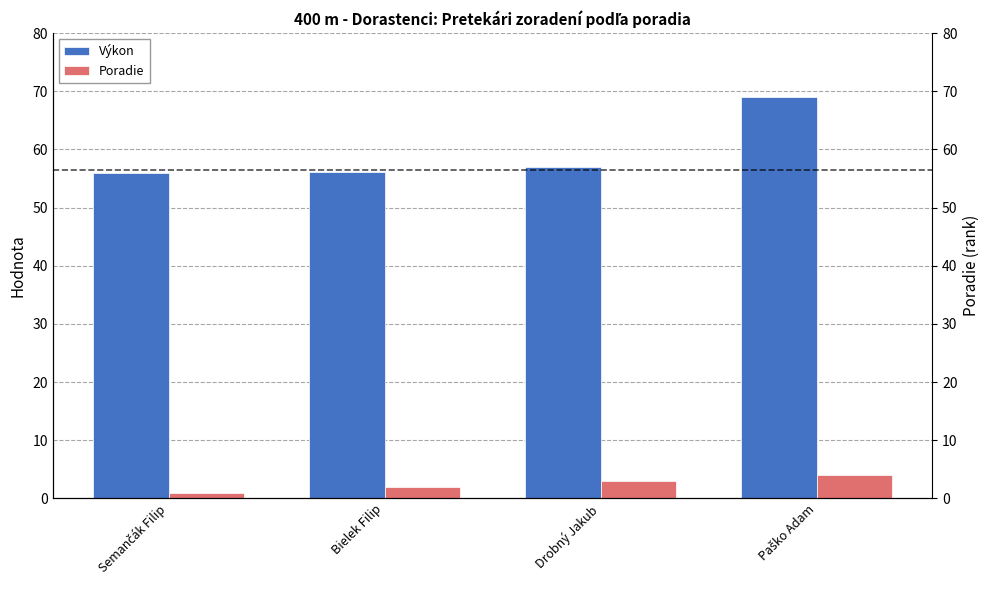

What is the average value of the Poradie series?

2.5